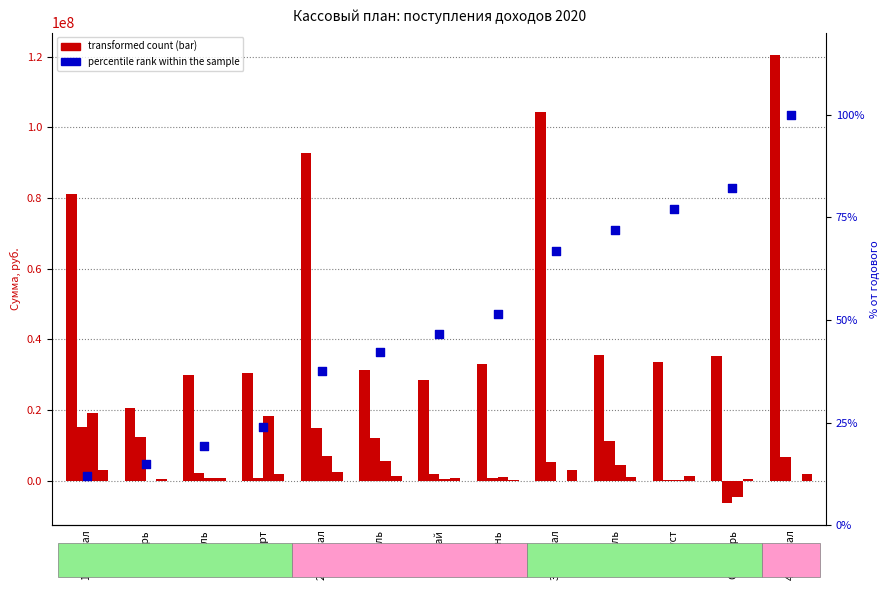

Which series has the largest total across all categories?

Федеральная налоговая служба (НДФЛ)